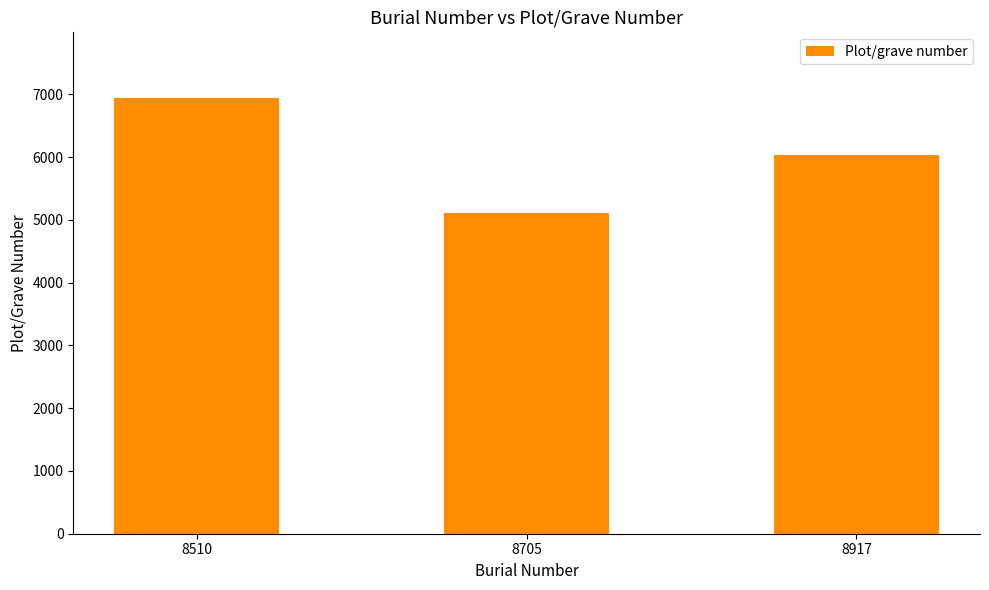

What is the ratio of the value at 8917 to the value at 8705?

1.2